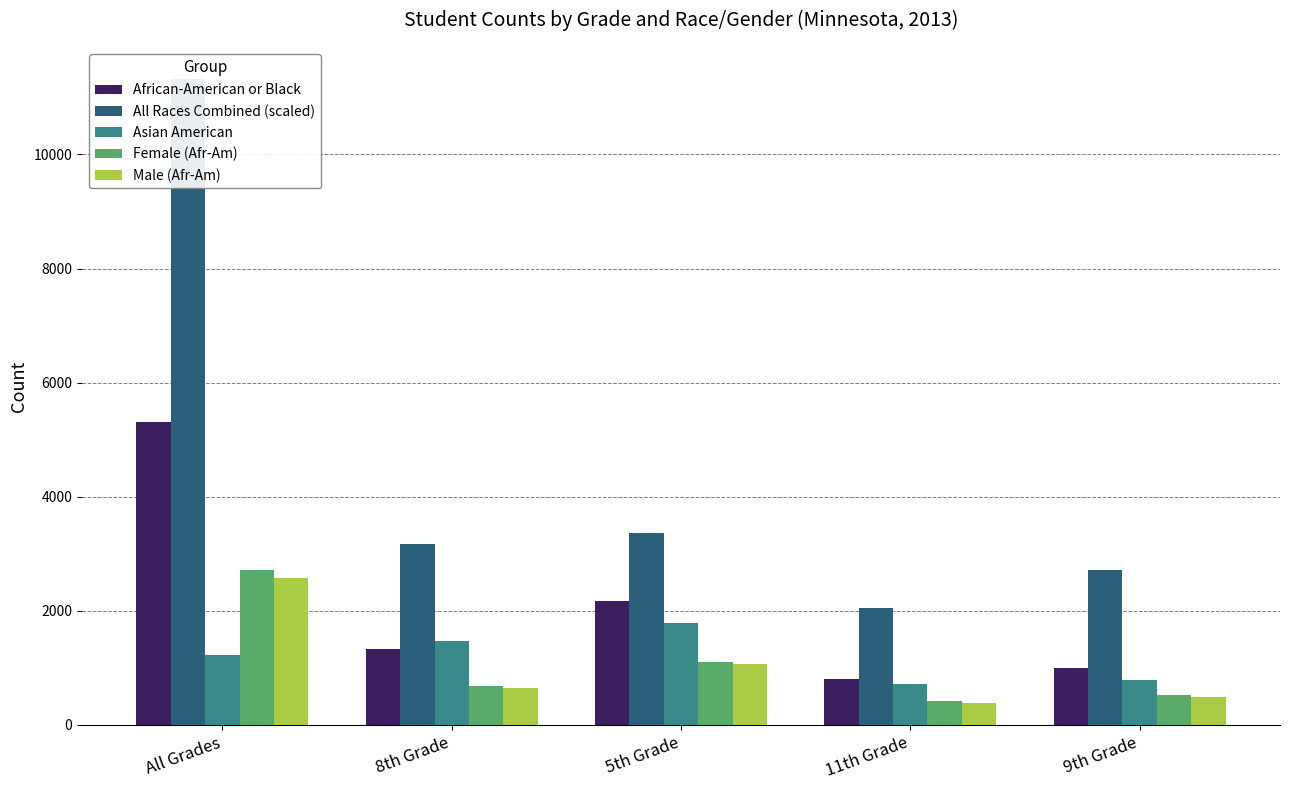

How many values in the Female (Afr-Am) series are below 674?

2